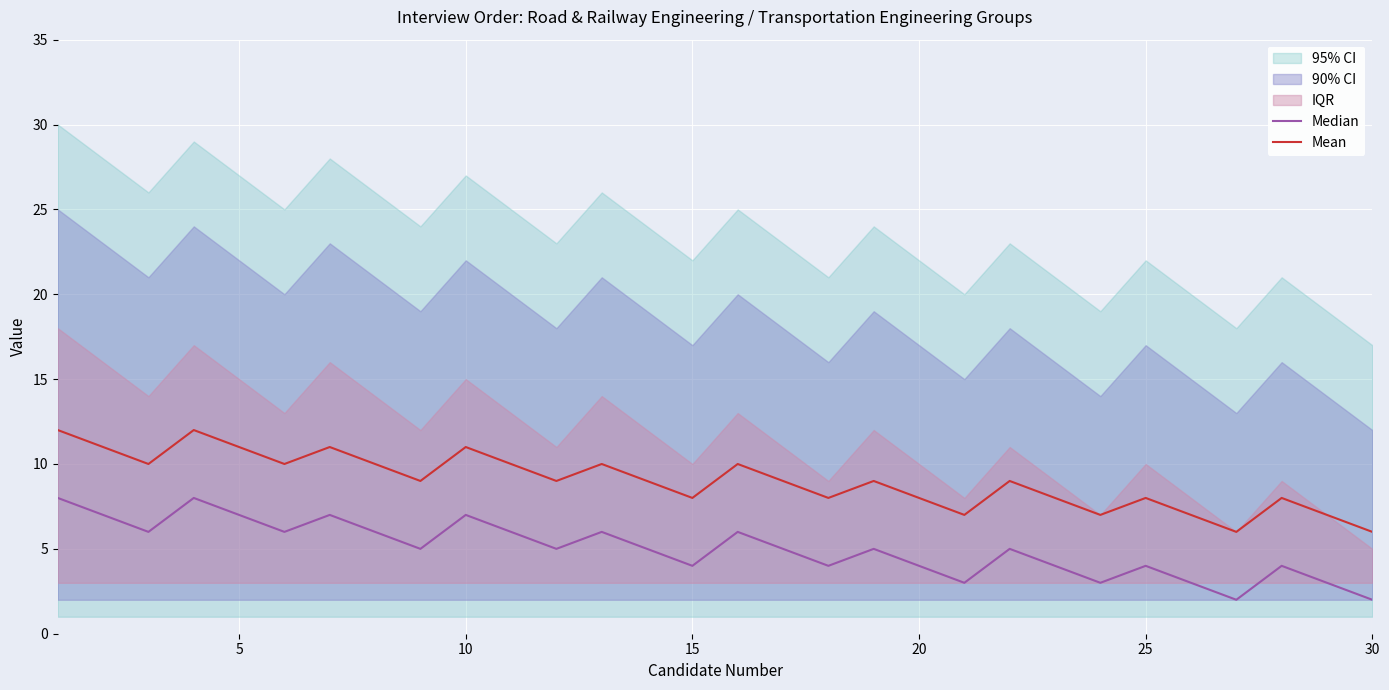

What is the minimum value for Mean?

6